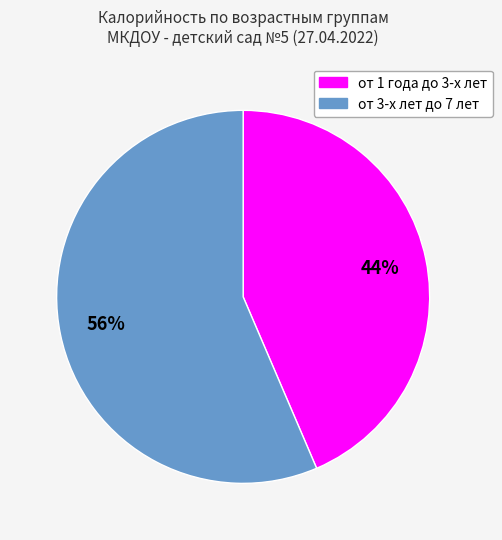

Which has a higher value, от 3-х лет до 7 лет or от 1 года до 3-х лет?

от 3-х лет до 7 лет